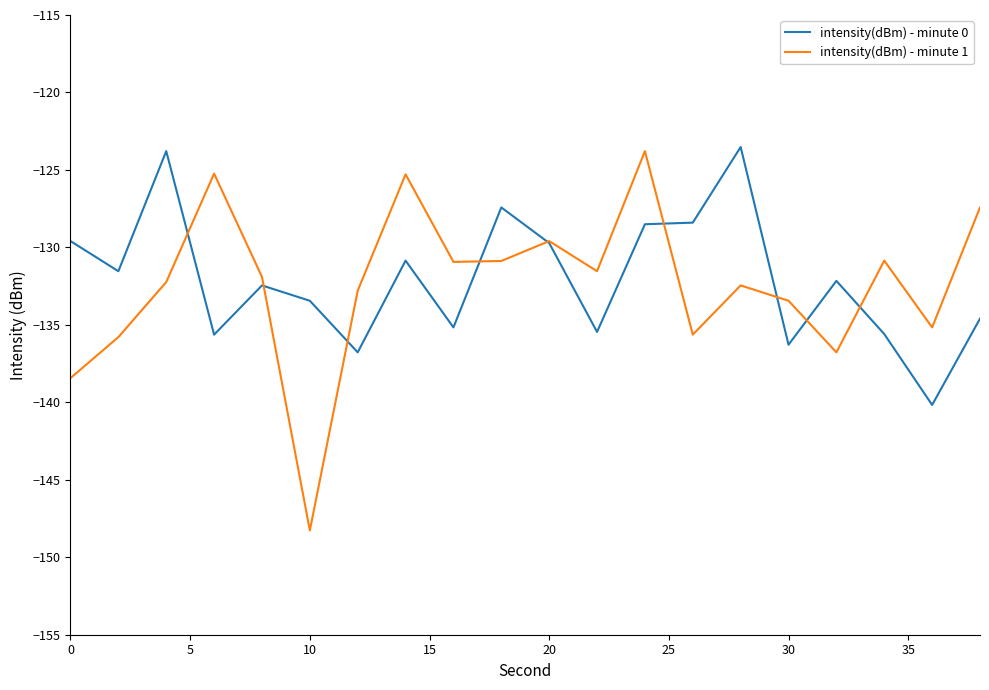

What is the greatest value displayed?

-123.5